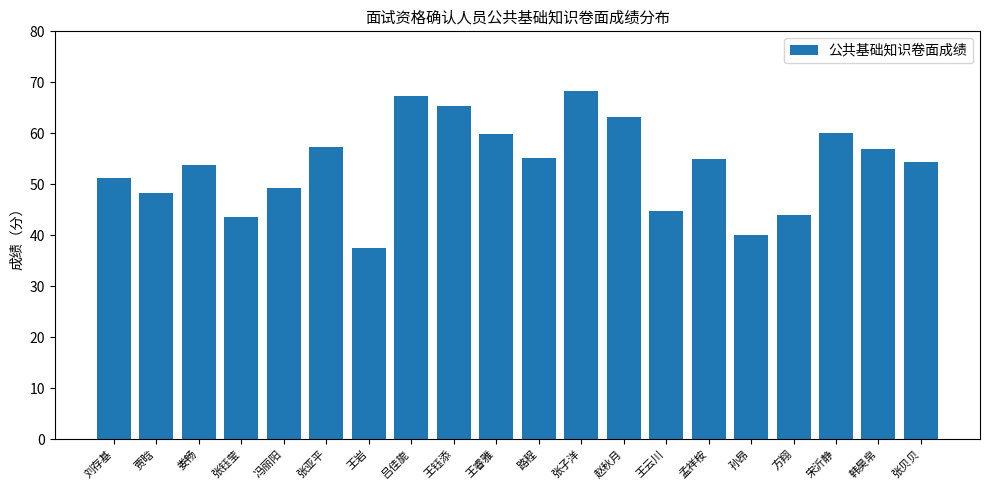

Approximately how many times larger is the value at 张贝贝 compared to 方翔?

1.2